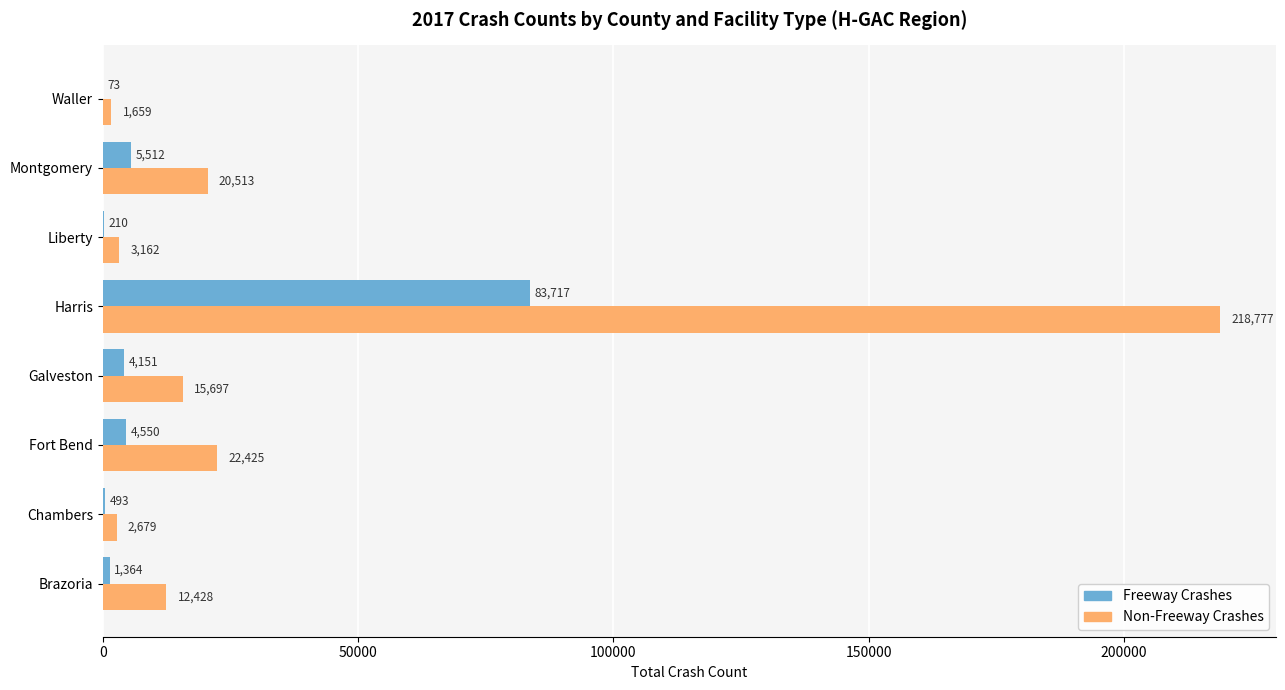

Which series has the largest total across all categories?

Non-Freeway Crashes